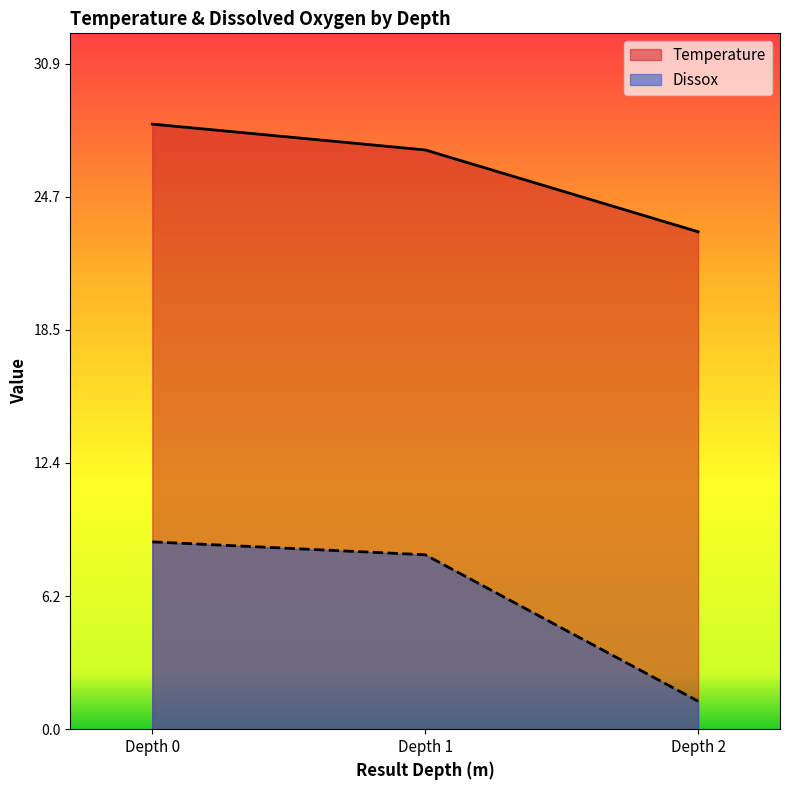

Which has a higher value, Depth 0 or Depth 1?

Depth 0